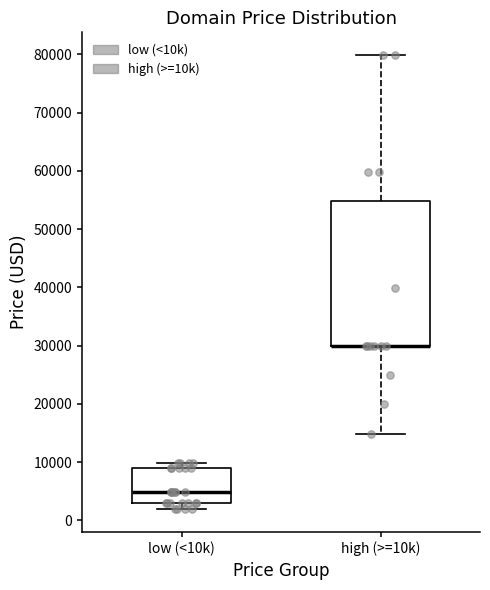

Reading left to right, transcribe this box plot: for each box, give where its median line is, the range the box spans, and where its two whiskers end, as read against the y-axis. The values are not printed on the chart, so give them approximately, as read against the axis.

low (<10k): median 5000, box 3000 to 9000, whiskers 2000 to 10000
high (>=10k): median 30000 (drawn on the box's lower edge), box 30000 to 55000, whiskers 15000 to 80000